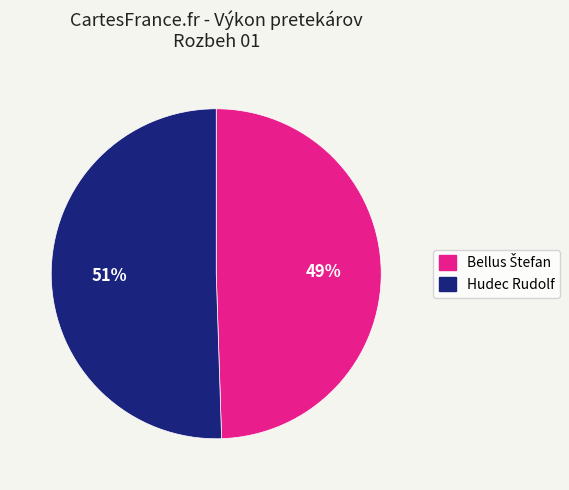

To the nearest percent, what is the average slice percentage?

50%